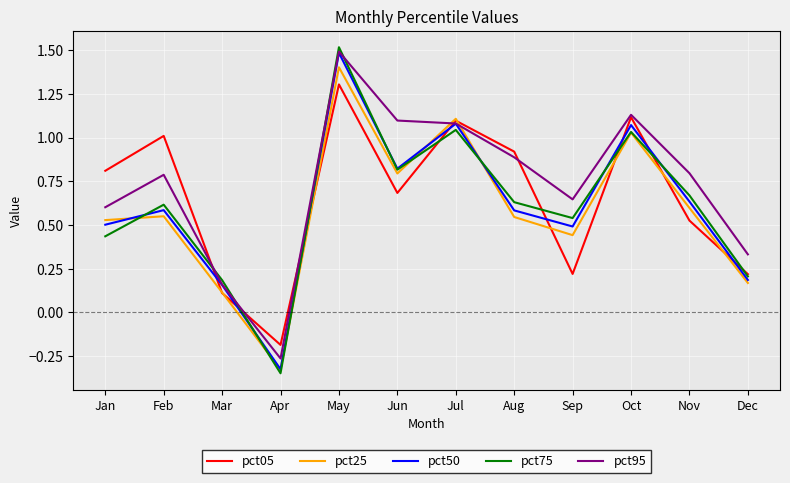

Is the value of pct75 at Jul greater than the value of pct95 at Dec?

Yes